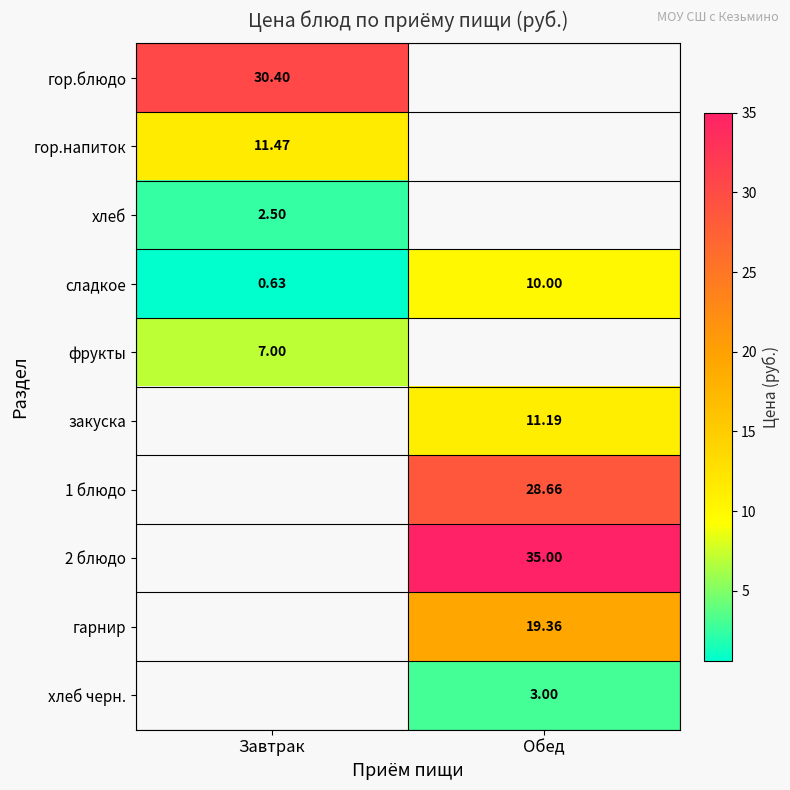

Which has a higher value, Обед or Завтрак?

Завтрак